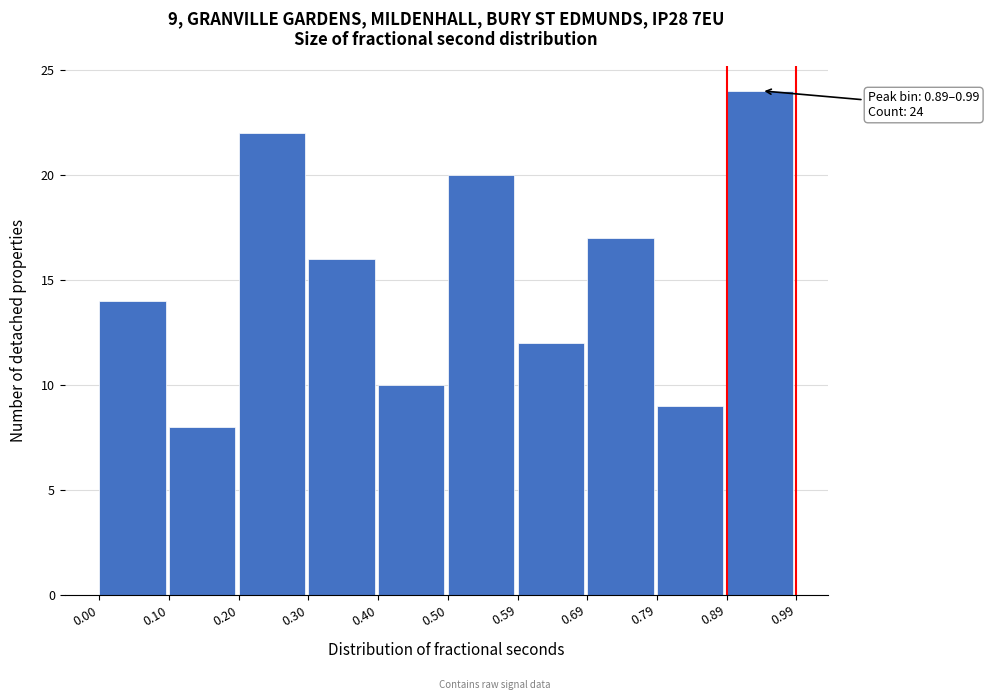

Which range on the x-axis has the tallest bar?

0.89 to 0.99